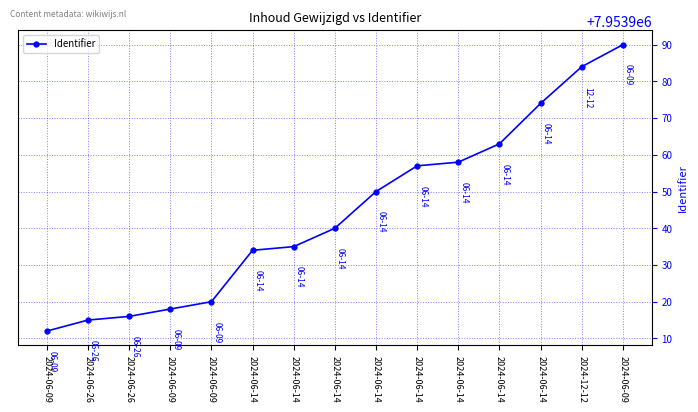

How many data points does each series have?

15